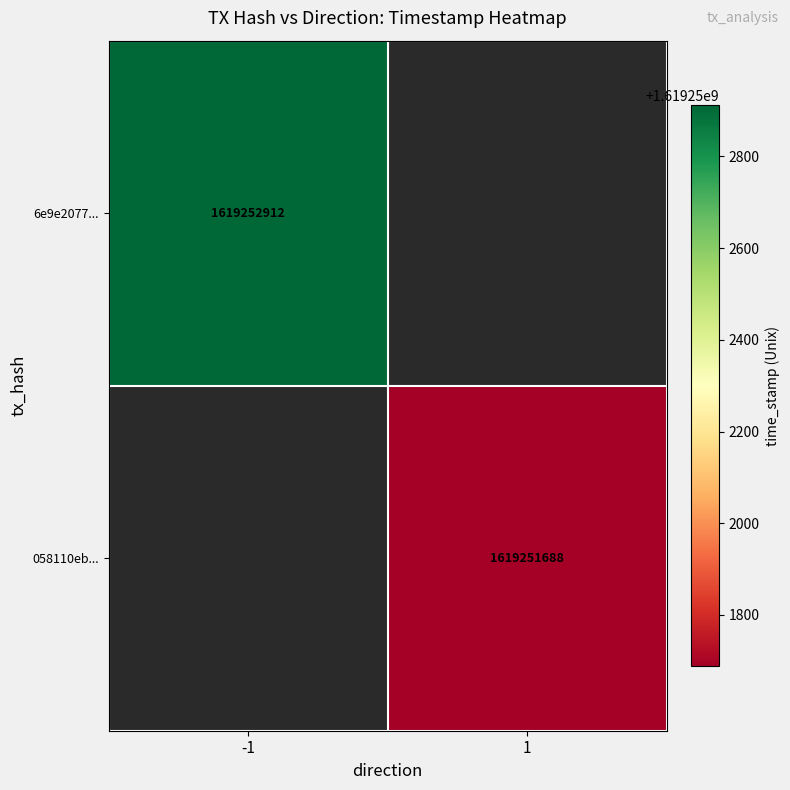

Reading left to right, list all the values displayed in this chart.

6e9e207734da992435617d5093aa792ecdd72db: -1	1619252912
058110ebc95b13443ad4c46553fd84c881834d3: 1	1619251688